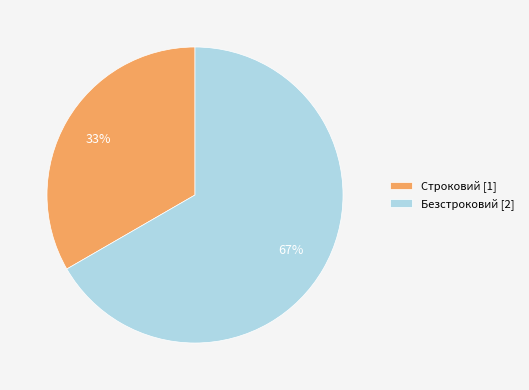

To the nearest percent, what portion does Строковий represent?

33%